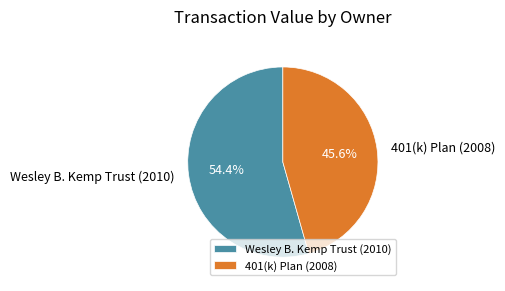

Count the number of slices in the pie.

2